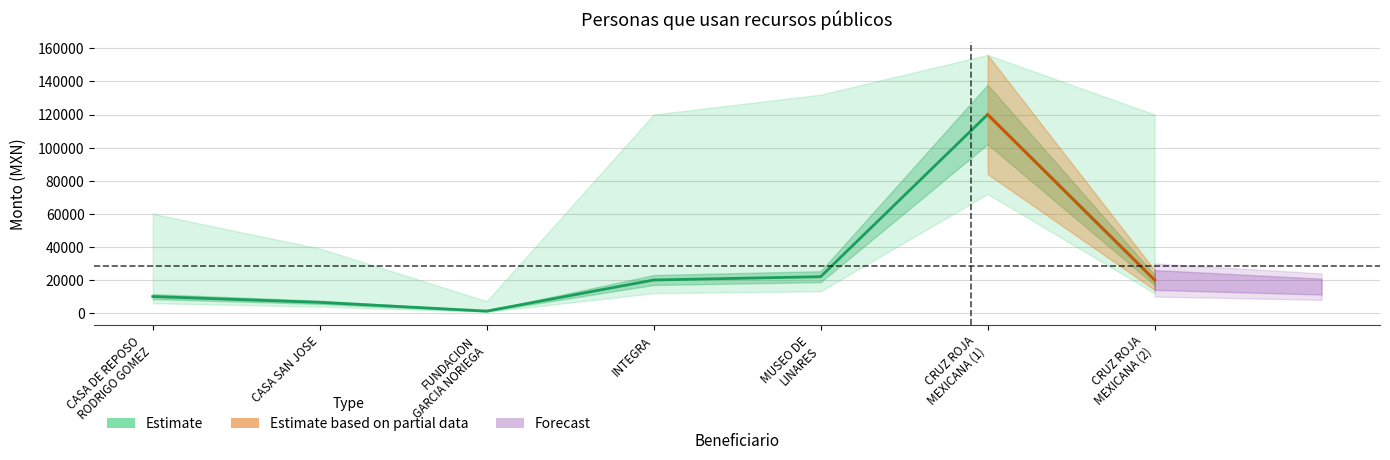

Approximately how many times larger is the value at CASA DE REPOSO
RODRIGO GOMEZ compared to FUNDACION
GARCIA NORIEGA?

8.3